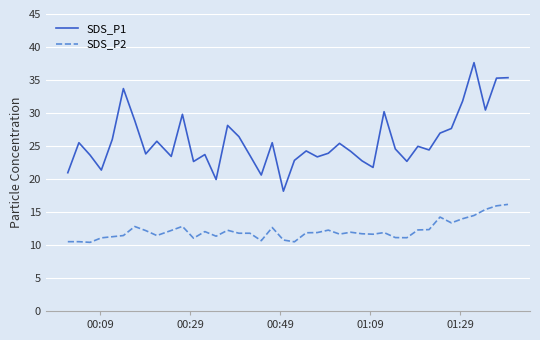

At how many categories does at least one series exceed 13?

40